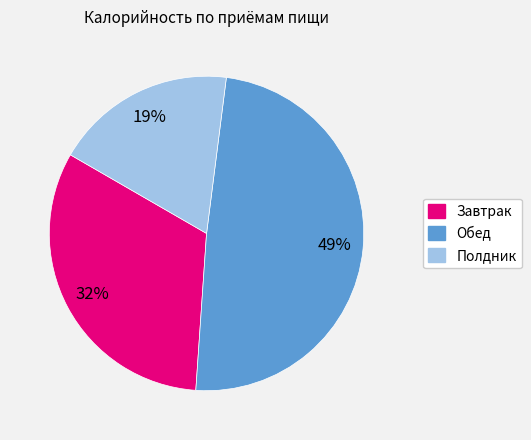

Is the sum of Обед and Завтрак greater than half?

Yes